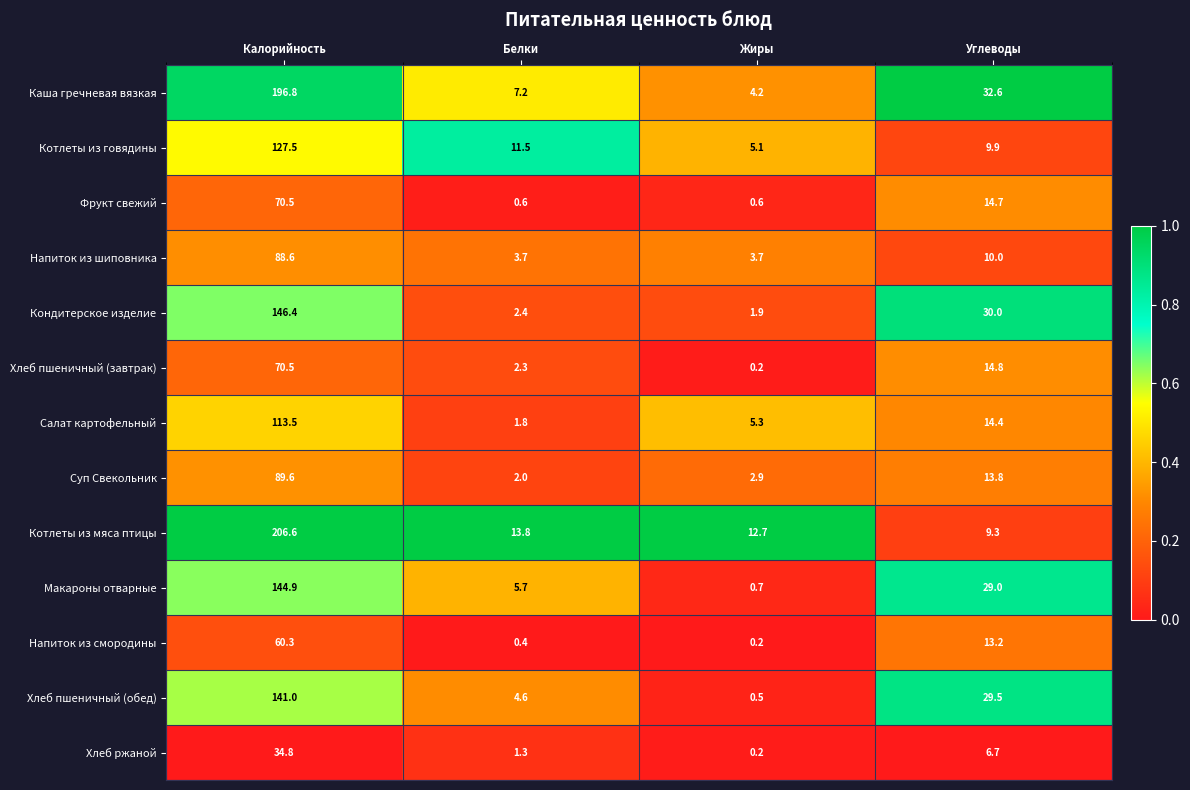

Is it true that Фрукт свежий equals 9.5 at Углеводы?

False